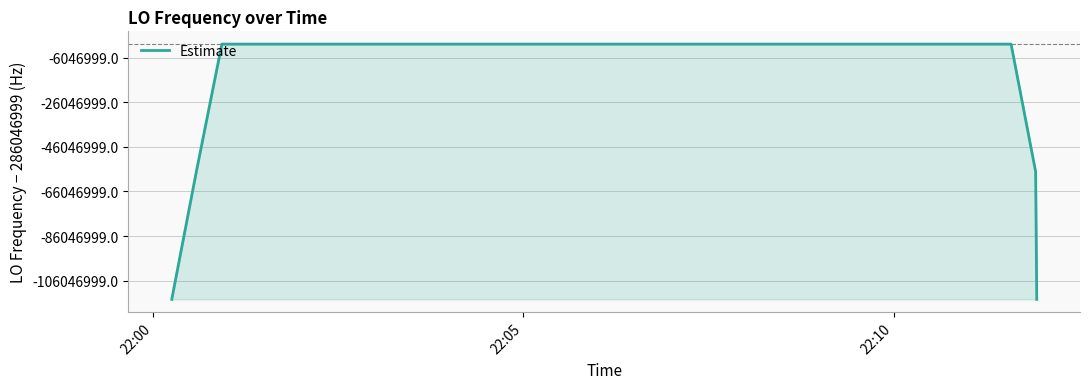

Is this an area chart (filled region under the line)?

Yes